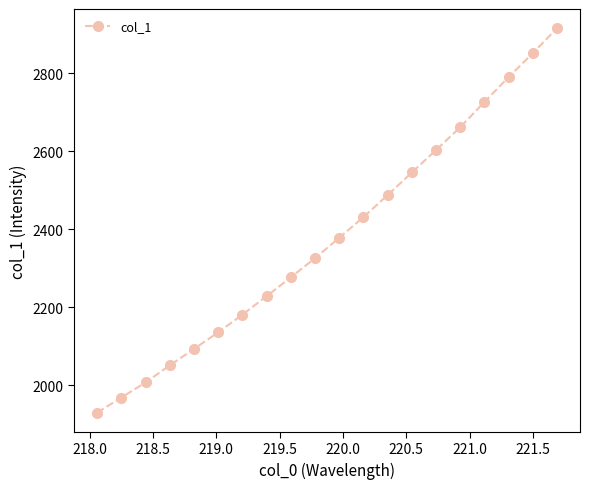

How many data points are less than 2378?

10